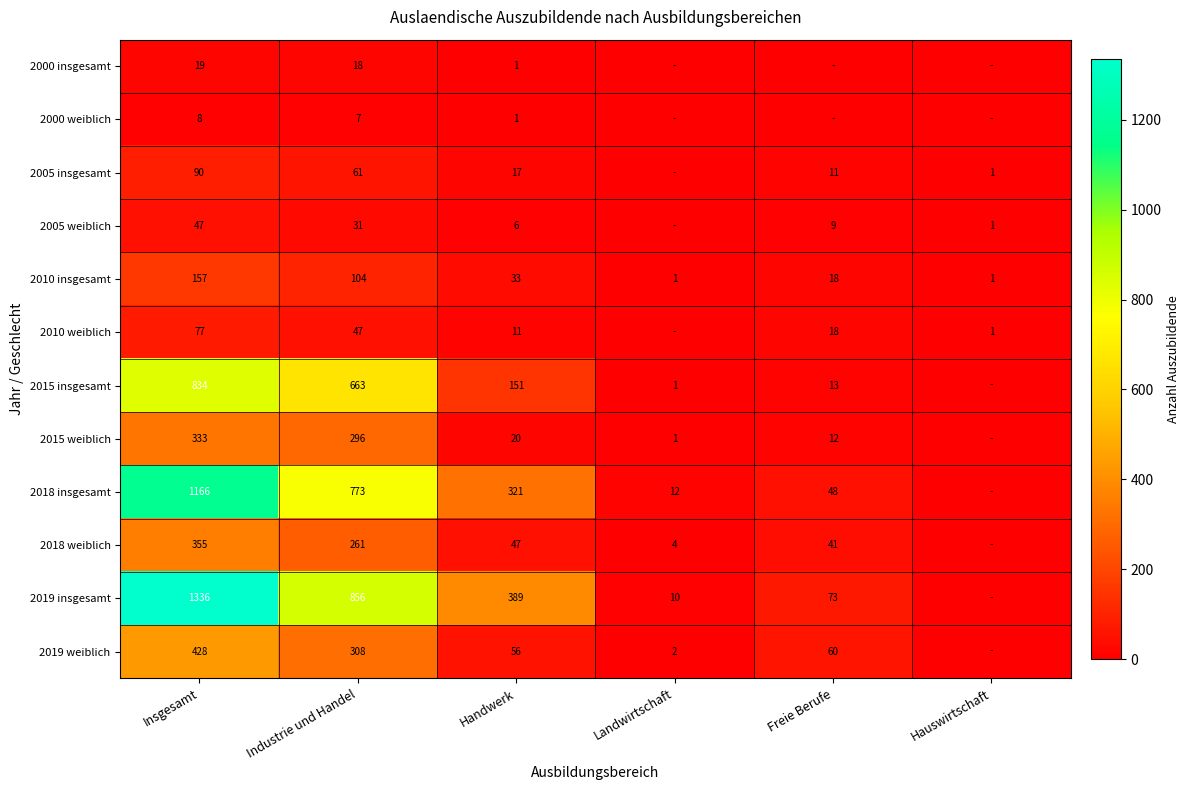

What is the total value across all series at Handwerk?

1053